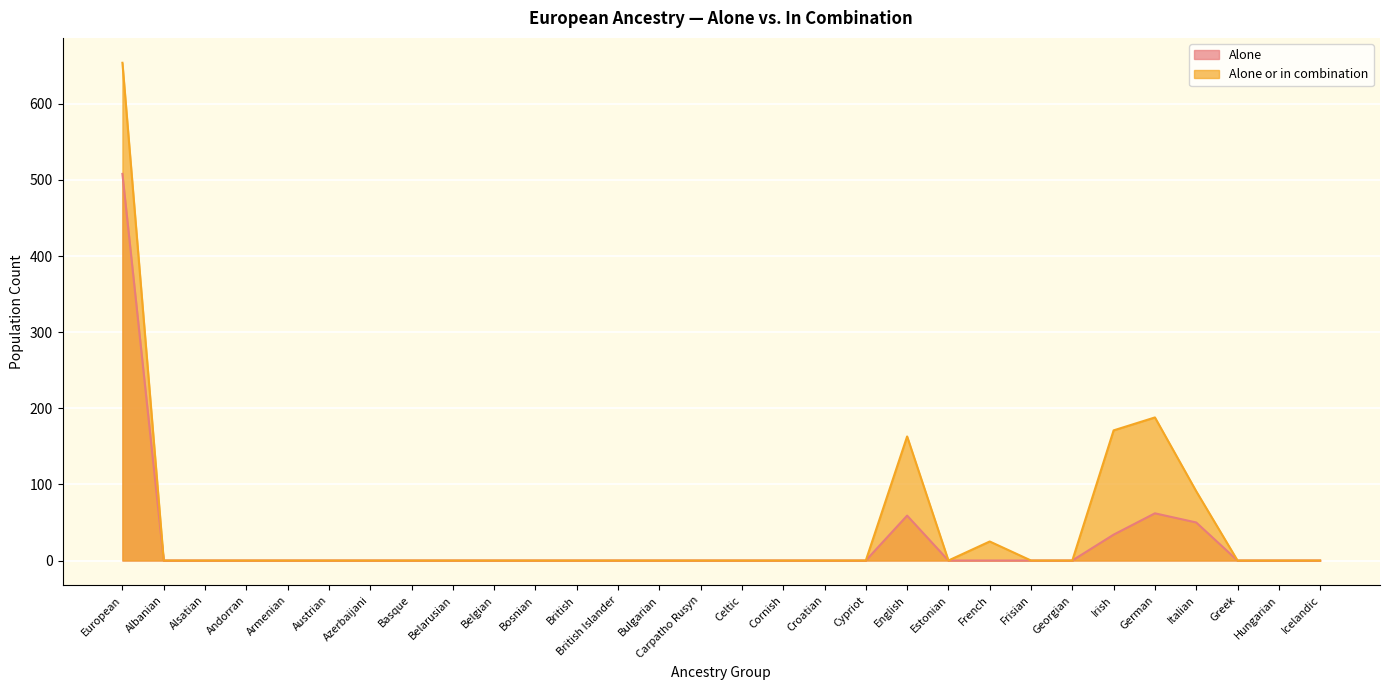

Reading left to right, extract all data points from this chart.

Alone: European=508	Albanian=0	Alsatian=0	Andorran=0	Armenian=0	Austrian=0	Azerbaijani=0	Basque=0	Belarusian=0	Belgian=0	Bosnian=0	British=0	British Islander=0	Bulgarian=0	Carpatho Rusyn=0	Celtic=0	Cornish=0	Croatian=0	Cypriot=0	English=59	Estonian=0	French=0	Frisian=0	Georgian=0	Irish=34	German=62	Italian=50	Greek=0	Hungarian=0	Icelandic=0
Alone or in combination: European=654	Albanian=0	Alsatian=0	Andorran=0	Armenian=0	Austrian=0	Azerbaijani=0	Basque=0	Belarusian=0	Belgian=0	Bosnian=0	British=0	British Islander=0	Bulgarian=0	Carpatho Rusyn=0	Celtic=0	Cornish=0	Croatian=0	Cypriot=0	English=163	Estonian=0	French=25	Frisian=0	Georgian=0	Irish=171	German=188	Italian=91	Greek=0	Hungarian=0	Icelandic=0